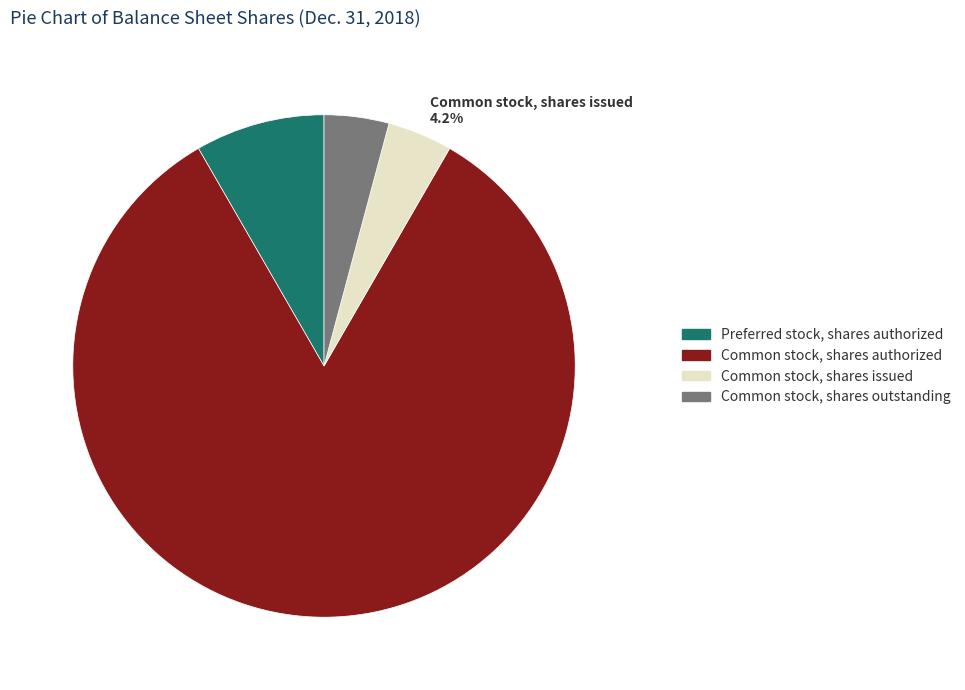

What percentage do Common stock, shares authorized 83.3% and Common stock, shares issued 4.2% together represent?

87.5%